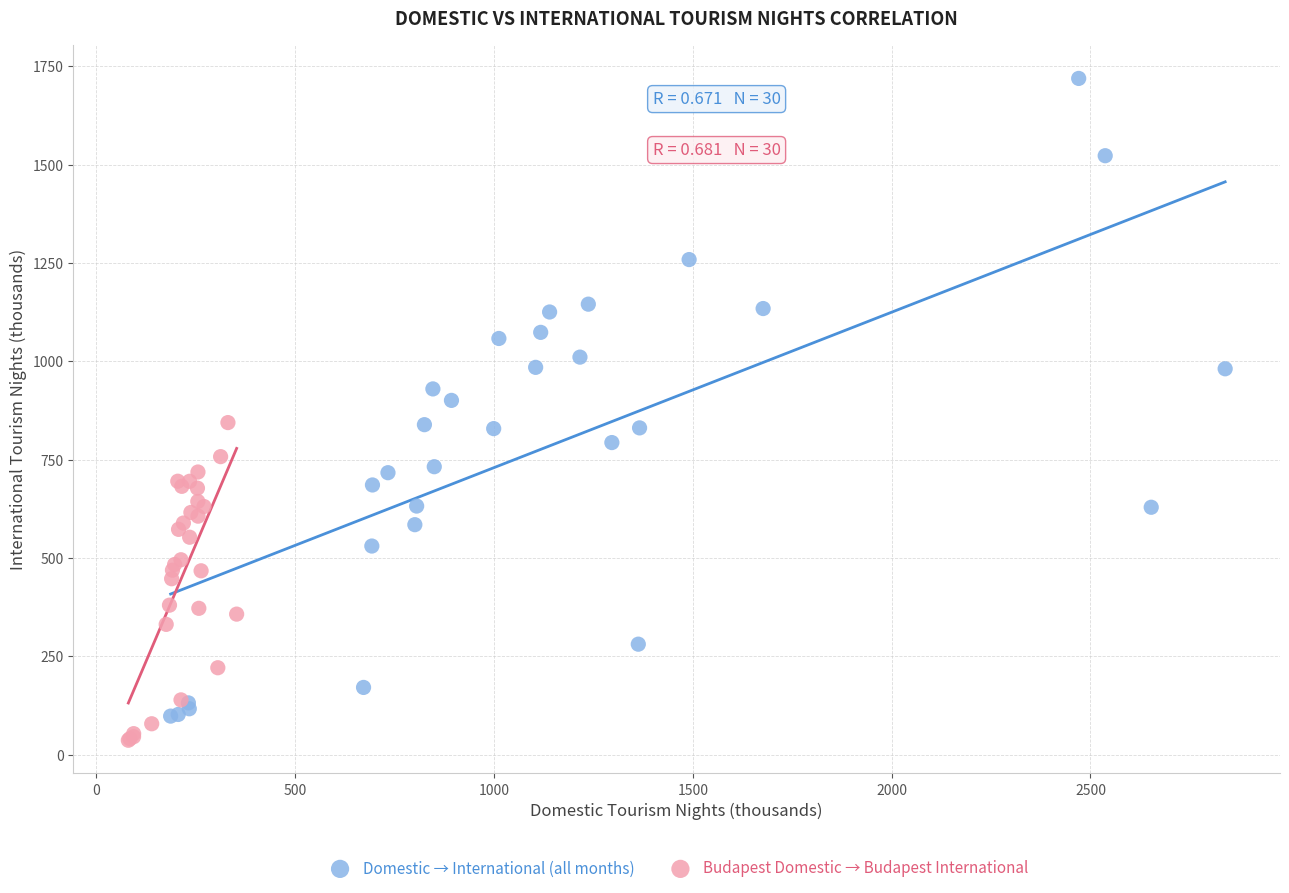

Which series contains the highest Y value?

Domestic → International (all months)